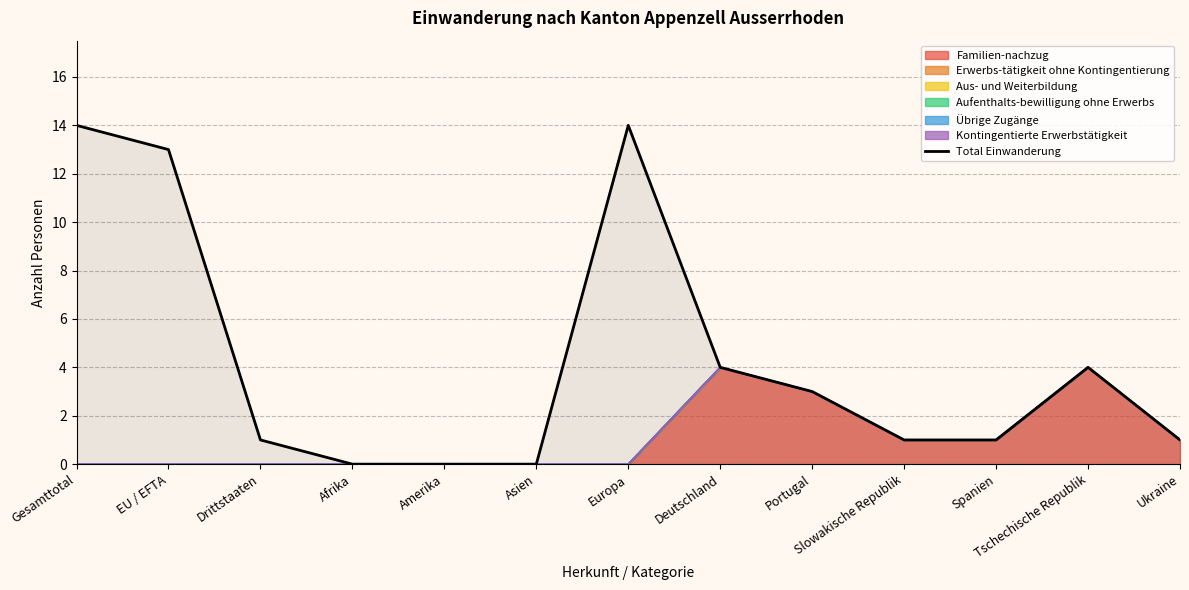

Which label corresponds to the largest value in the chart?

Gesamttotal